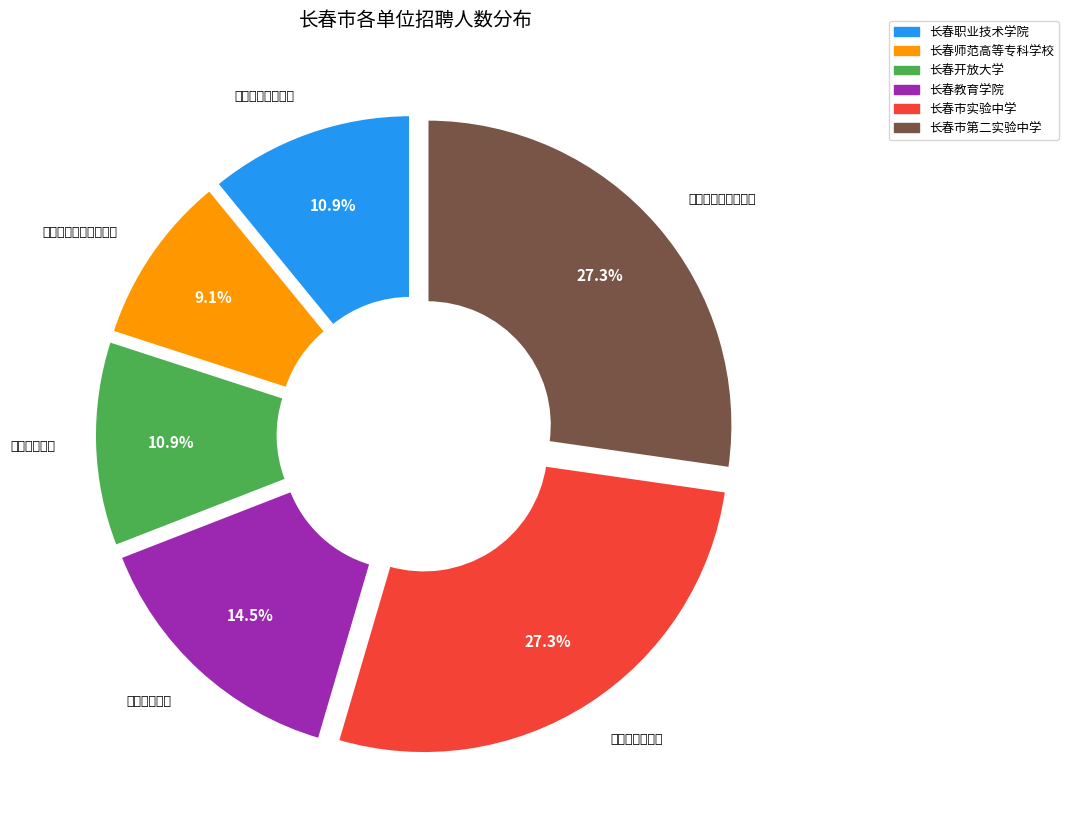

To the nearest percent, what percentage of the pie is 长春开放大学?

11%